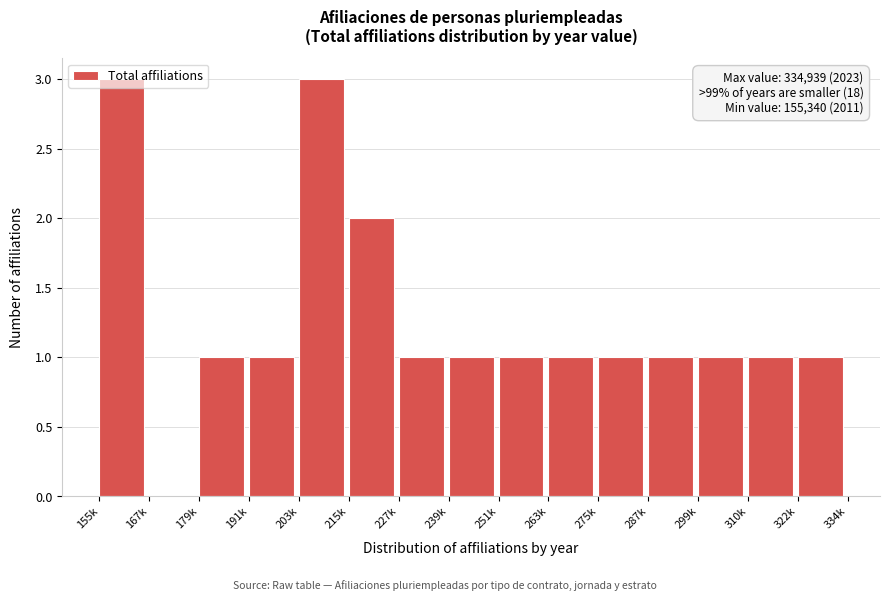

True or false: the data shows 3 at 203k.

True